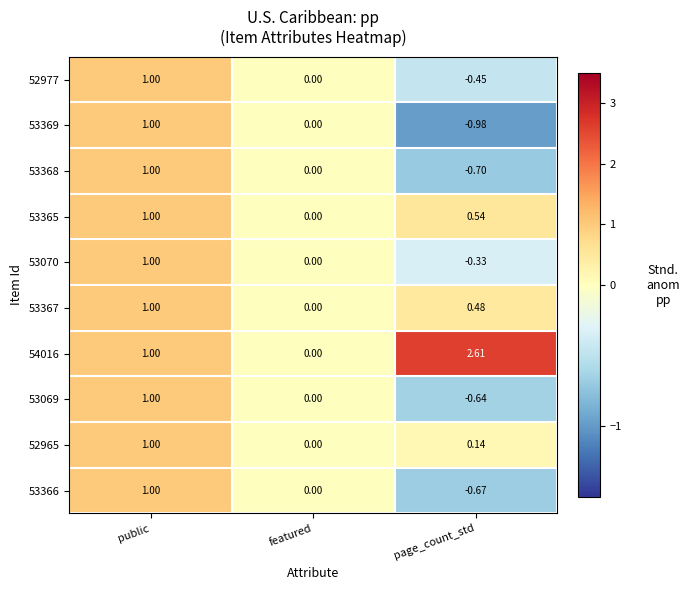

At which label does 53366 first exceed 0?

public